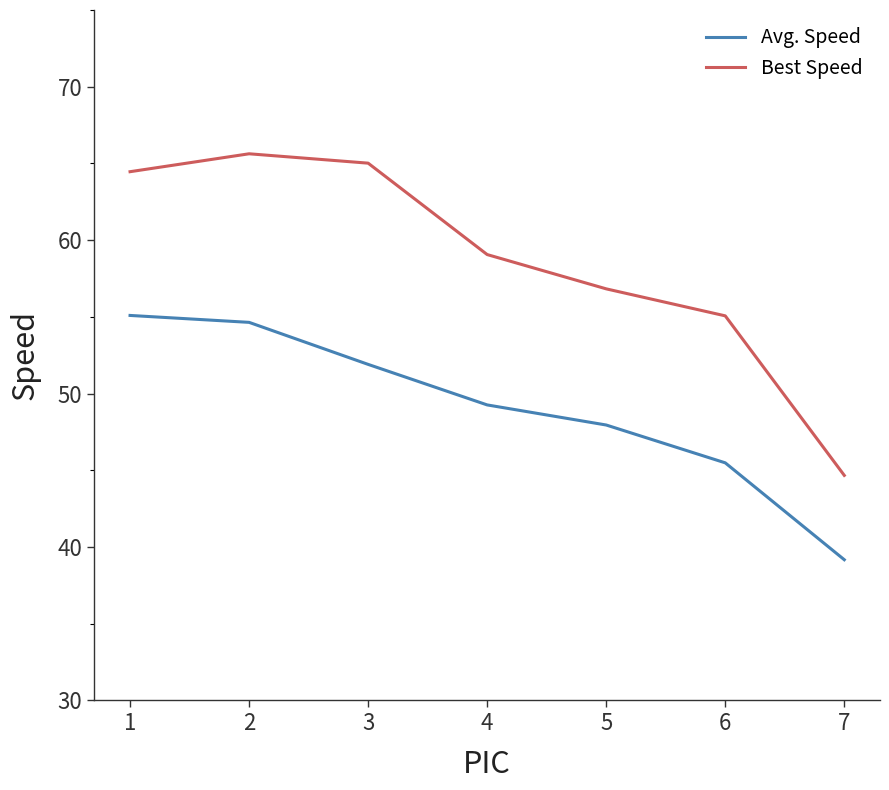

What is the sum of the Best Speed values at 5 and 3?

121.8